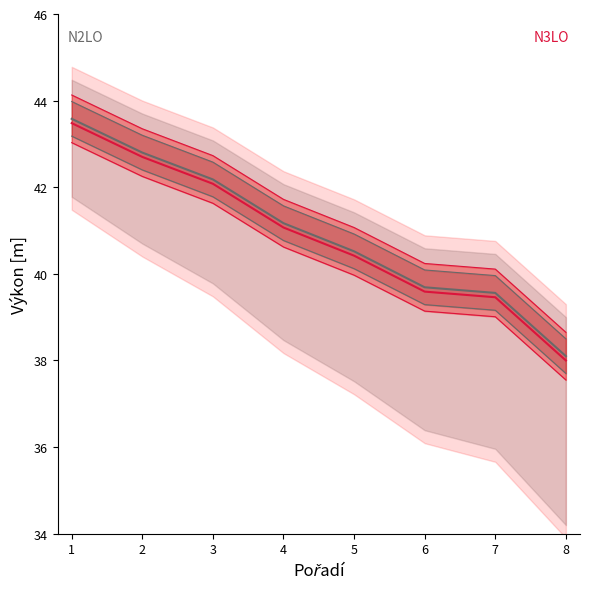

Rank the series at 2 from highest to lowest value.

N2LO, N3LO